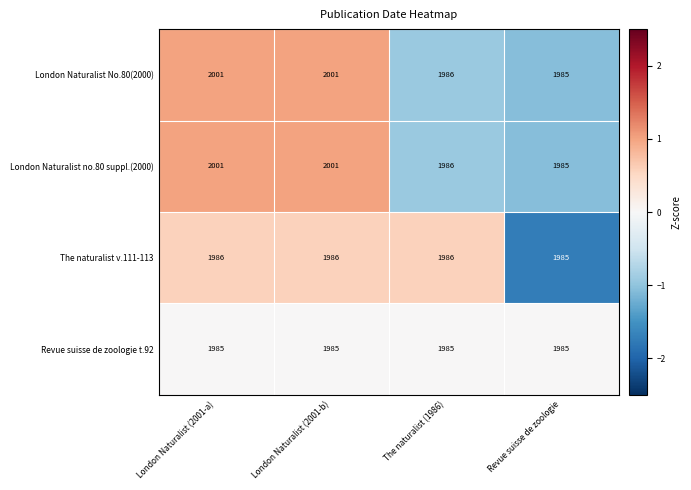

Reading left to right, what are all the values shown in this chart?

London Naturalist No.80(2000): 2001	2001	1986	1985
London Naturalist no.80 suppl.(2000): 2001	2001	1986	1985
The naturalist v.111-113: 1986	1986	1986	1985
Revue suisse de zoologie t.92: 1985	1985	1985	1985